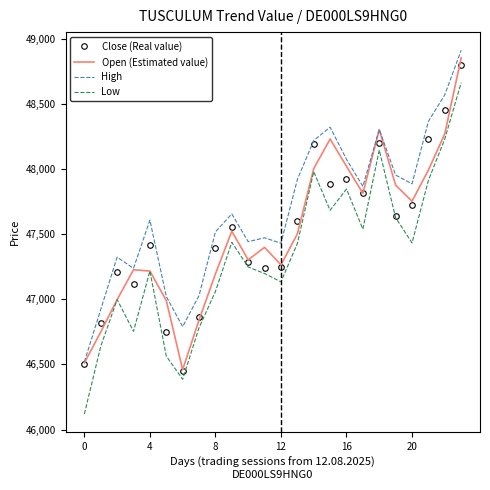

Which series has the largest range (max minus min)?

Low